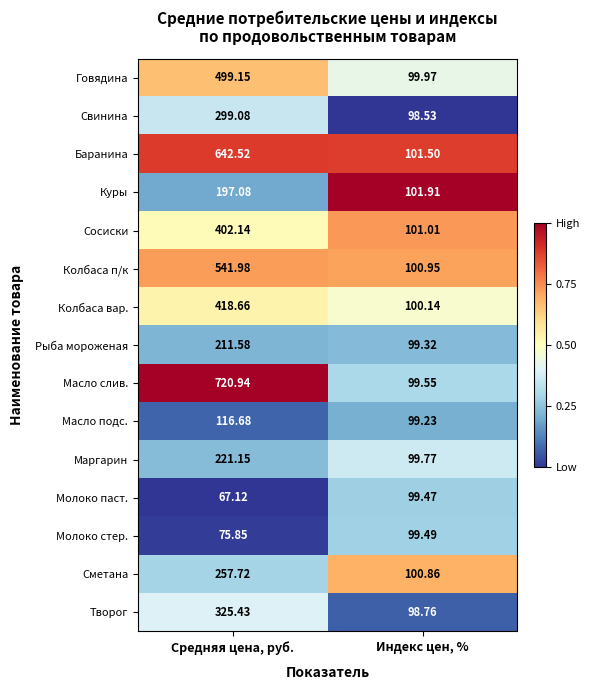

Which series changed the most between Средняя цена, руб. and Индекс цен, %?

Масло слив.